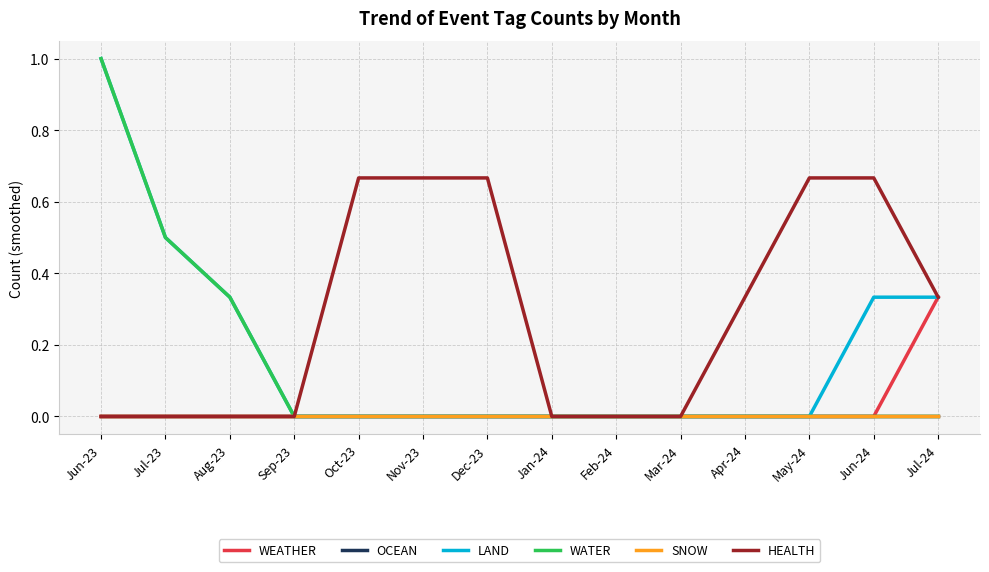

What is the spread (max minus min) of values at Apr-24?

0.3